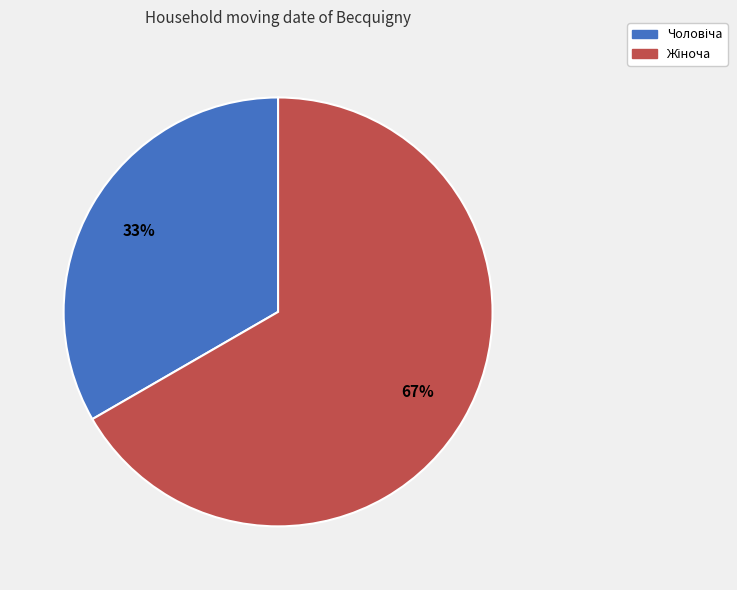

To the nearest percent, what is the average slice percentage?

50%